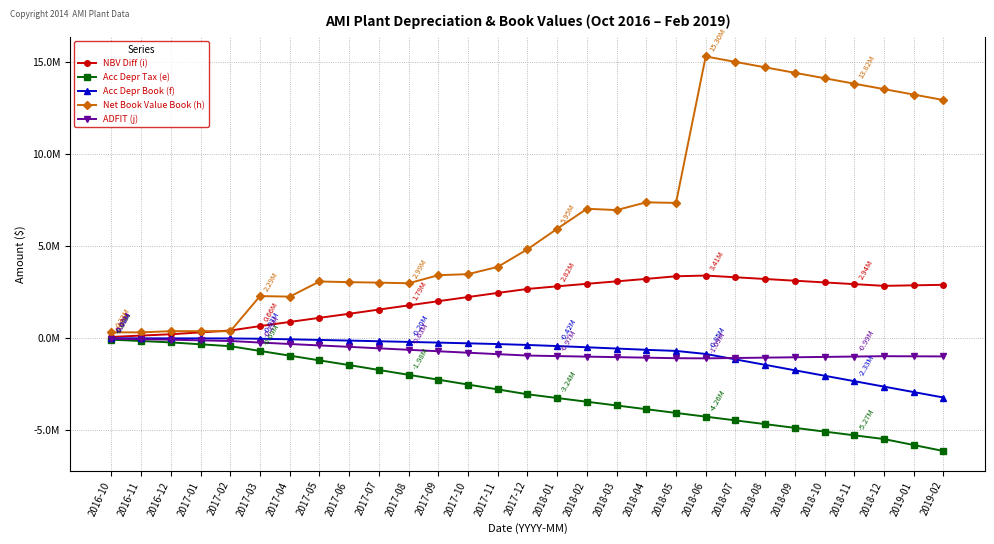

Is this an area chart (filled region under the line)?

No